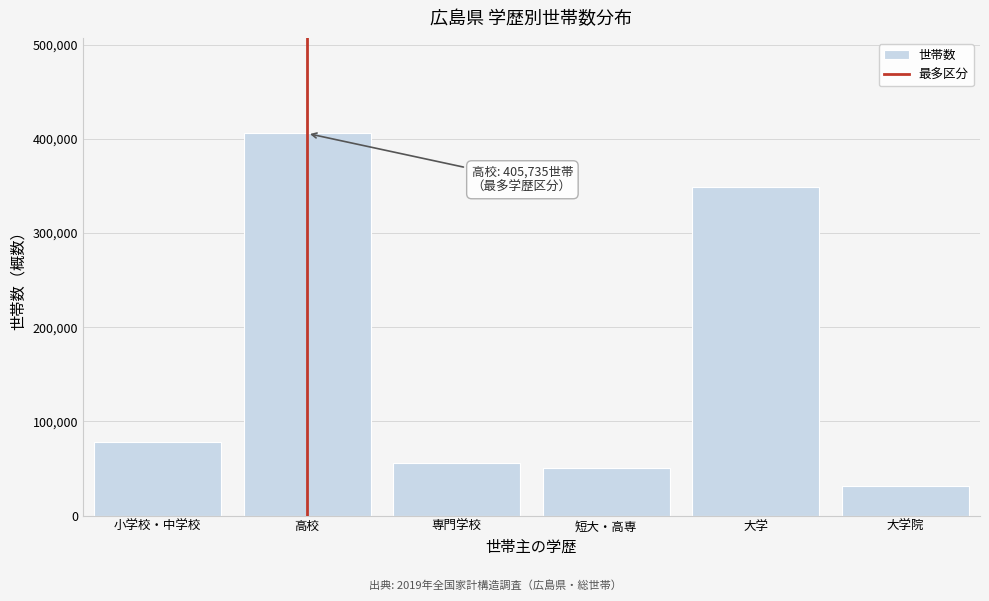

Reading right to left, transcribe all the data shown in this chart.

31556	348667	51016	55694	405735	78401